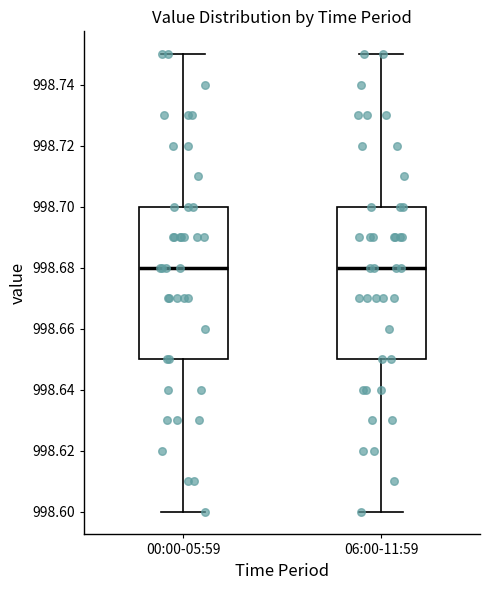

Reading left to right, read every box against the y-axis: the position of its median line, the range the box covers, and the ends of its whiskers. The values are not printed on the chart, so give them approximately, as read against the axis.

00:00-05:59: median 998.68, box 998.65 to 998.70, whiskers 998.60 to 998.75
06:00-11:59: median 998.68, box 998.65 to 998.70, whiskers 998.60 to 998.75